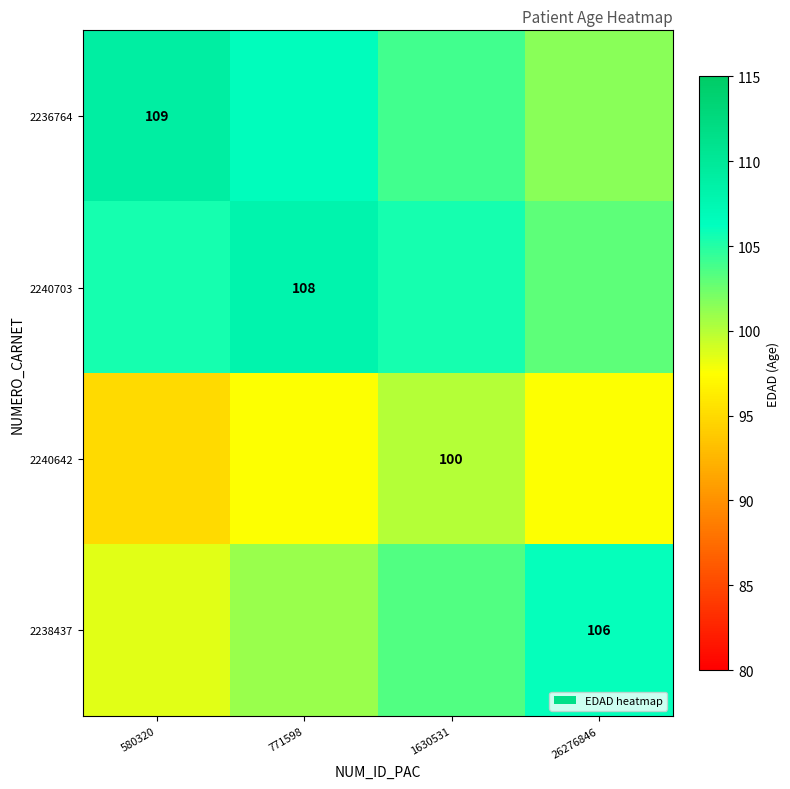

The 2236764 series shows 109.0 at 580320. True or false?

True